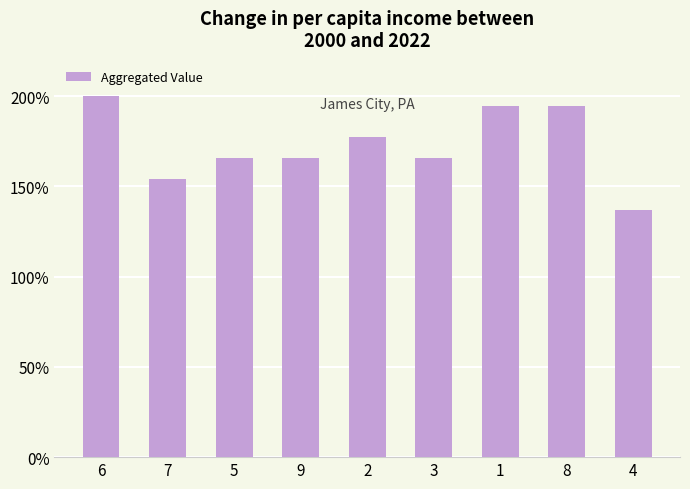

What is the approximate value at 7?

154.3